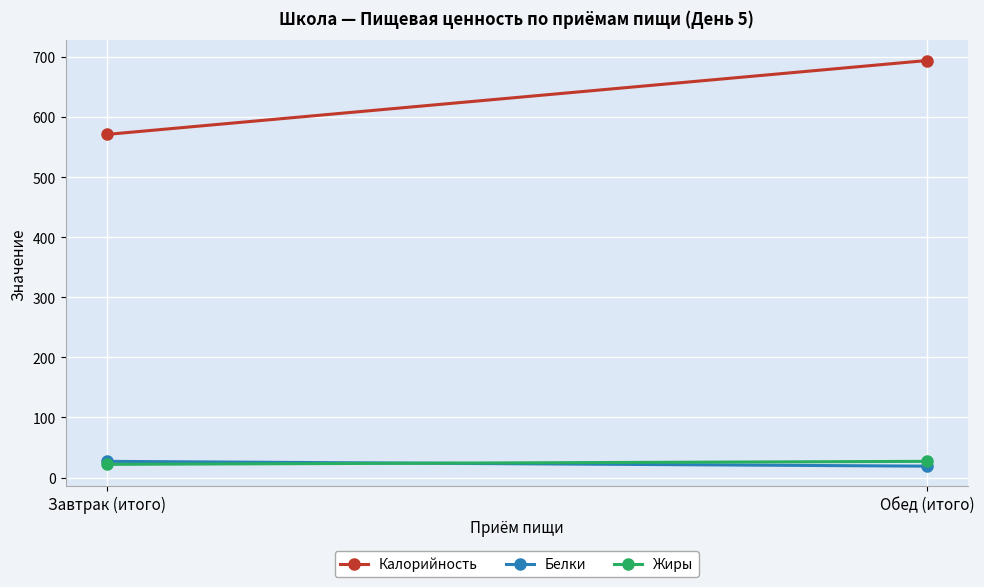

What is the sum of the Белки values at Обед (итого) and Завтрак (итого)?

46